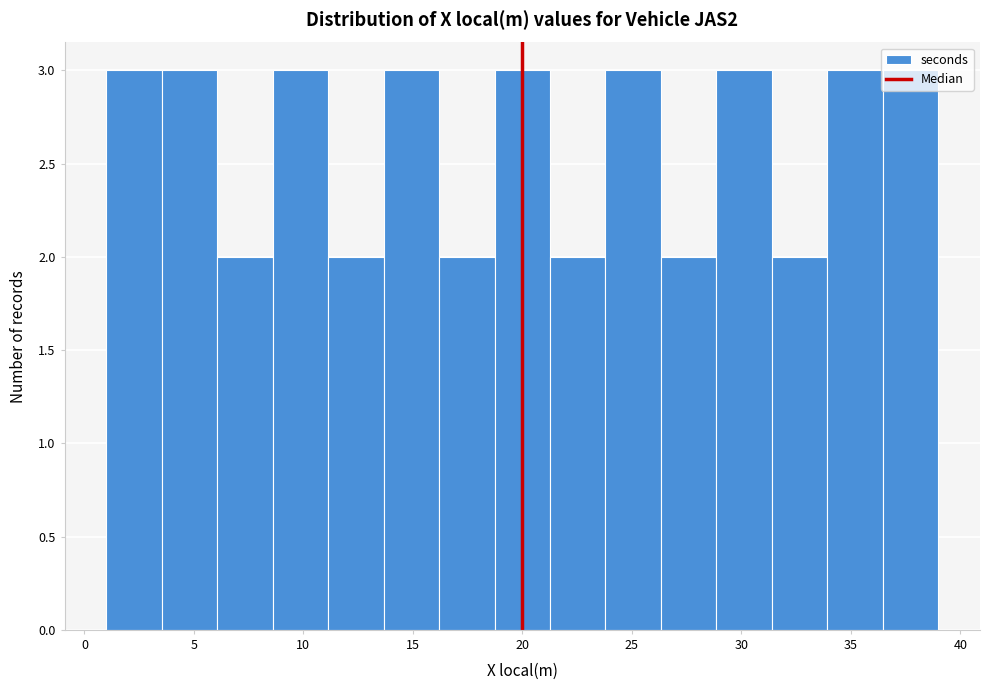

Reading left to right, list every bar in this chart as the range it spans on the x-axis followed by its height. Neither the bar edges nor the heights are printed on the chart, so give them approximately, as read against the axes.

1.0 to 3.5: 3
3.5 to 6.0: 3
6.0 to 8.5: 2
8.5 to 11.0: 3
11.0 to 13.5: 2
13.5 to 16.0: 3
16.0 to 18.5: 2
18.5 to 21.5: 3
21.5 to 24.0: 2
24.0 to 26.5: 3
26.5 to 29.0: 2
29.0 to 31.5: 3
31.5 to 34.0: 2
34.0 to 36.5: 3
36.5 to 39.0: 3